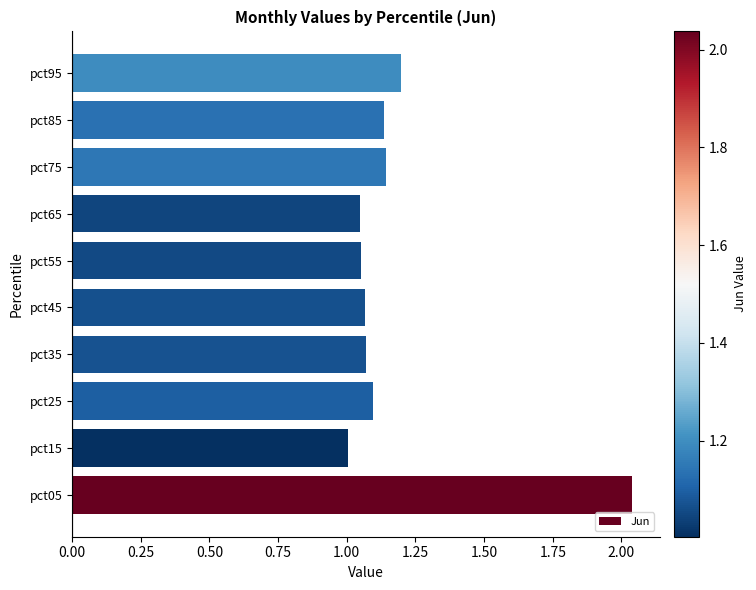

Approximately how many times larger is the value at pct65 compared to pct75?

0.9